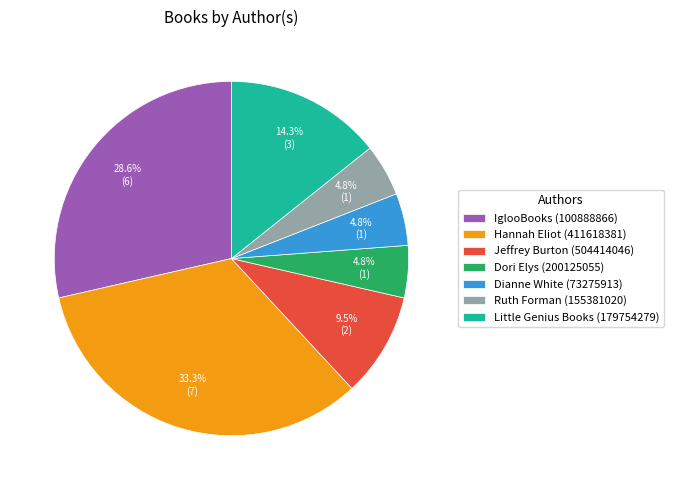

What percentage is the Little Genius Books (179754279) slice, to the nearest percent?

14%